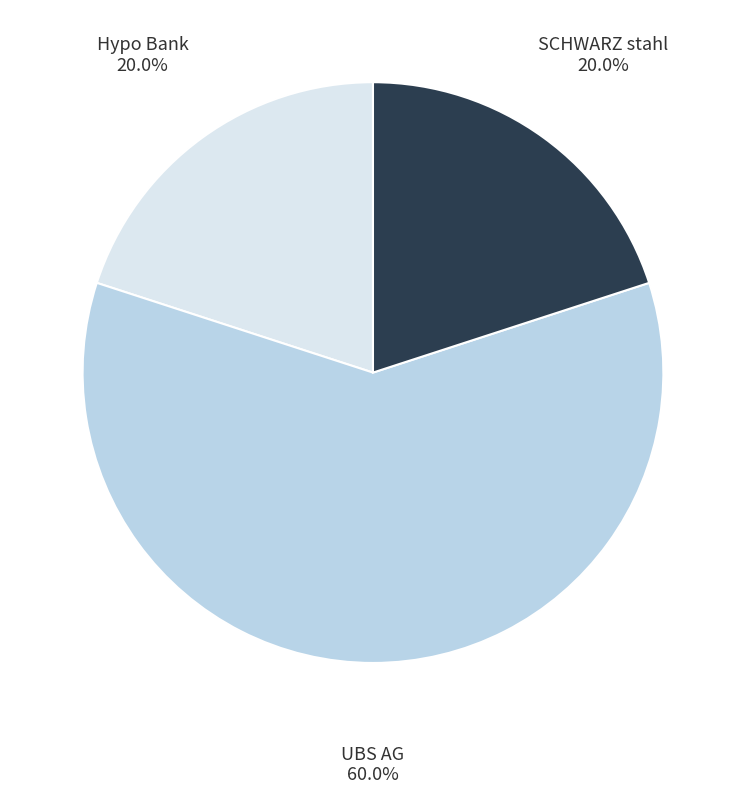

How much of the chart is everything except SCHWARZ stahl?

80.0%